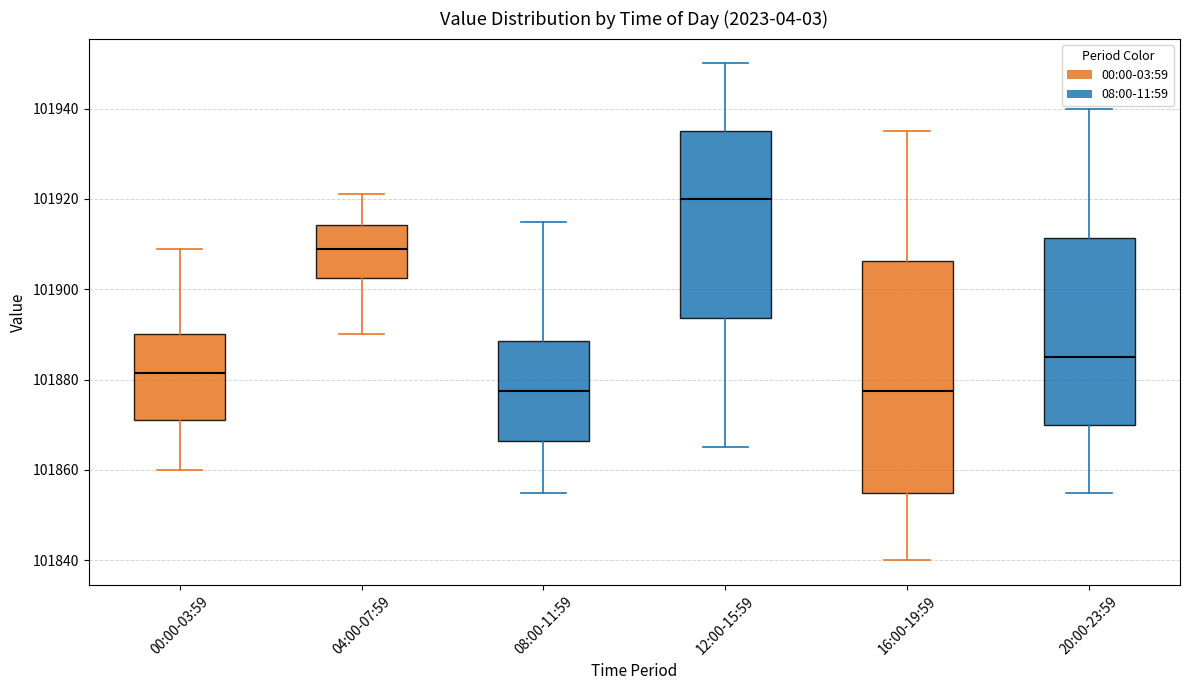

Reading left to right, transcribe this box plot: for each box, give where its median line is, the range the box spans, and where its two whiskers end, as read against the y-axis. The values are not printed on the chart, so give them approximately, as read against the axis.

00:00-03:59: median 101882, box 101872 to 101890, whiskers 101860 to 101910
04:00-07:59: median 101910, box 101902 to 101914, whiskers 101890 to 101922
08:00-11:59: median 101878, box 101866 to 101888, whiskers 101856 to 101916
12:00-15:59: median 101920, box 101894 to 101936, whiskers 101866 to 101950
16:00-19:59: median 101878, box 101856 to 101906, whiskers 101840 to 101936
20:00-23:59: median 101886, box 101870 to 101912, whiskers 101856 to 101940